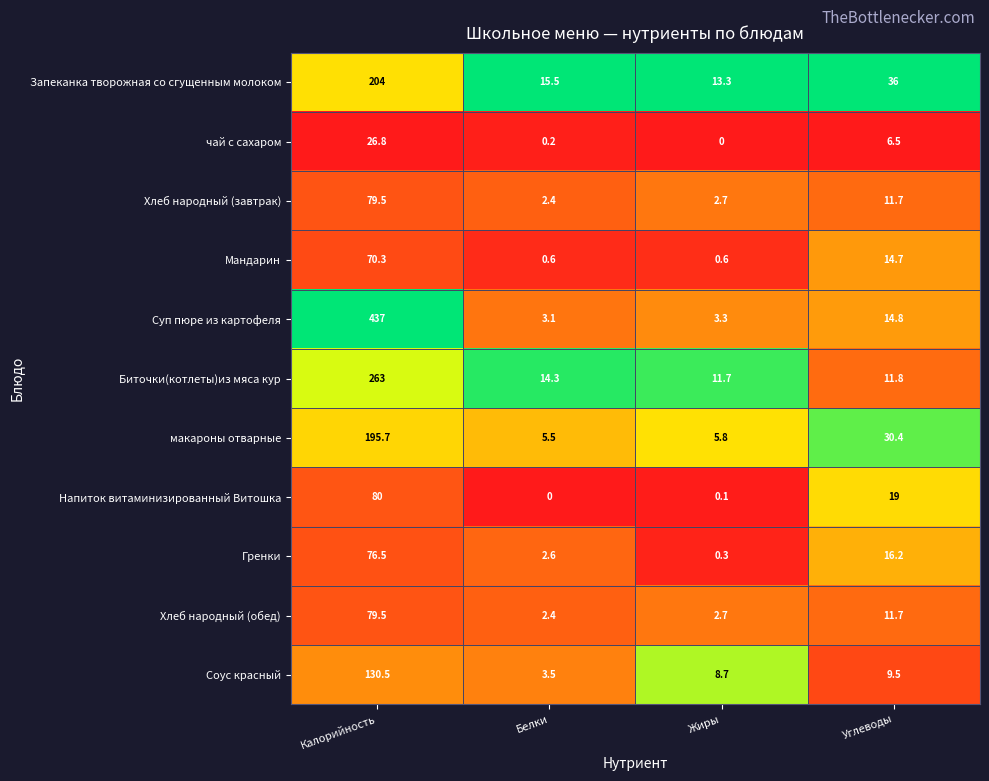

At which category is the sum across all series the highest?

Калорийность